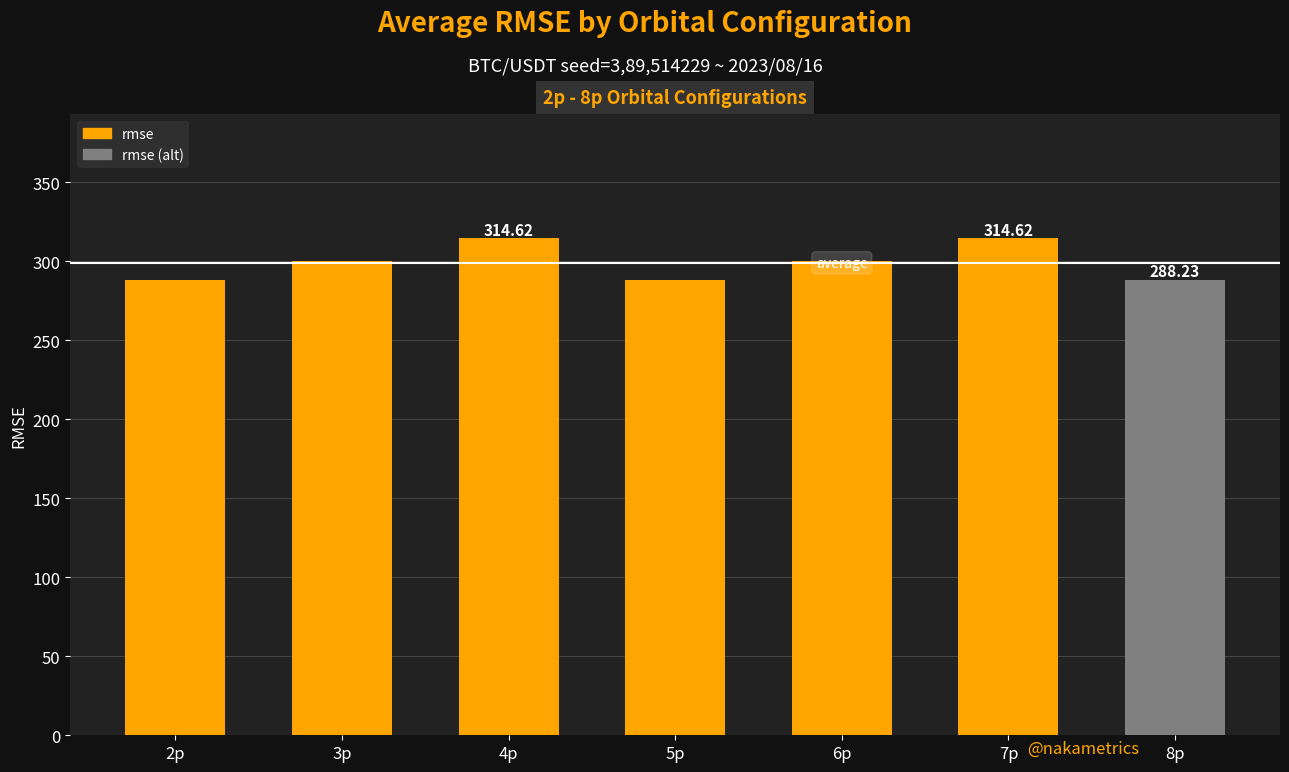

What is the change in value from 6p to 8p?

-11.8